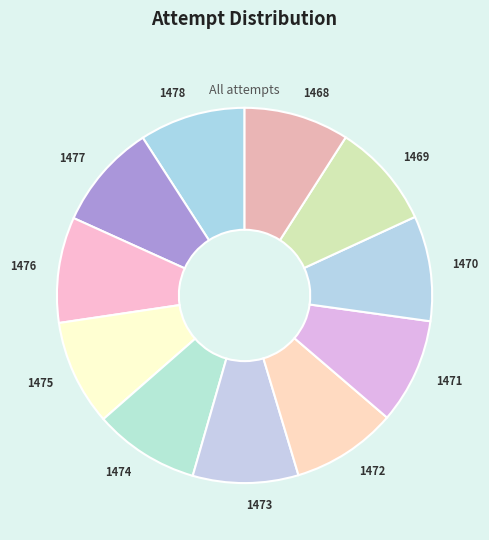

Does any single category account for the majority?

No